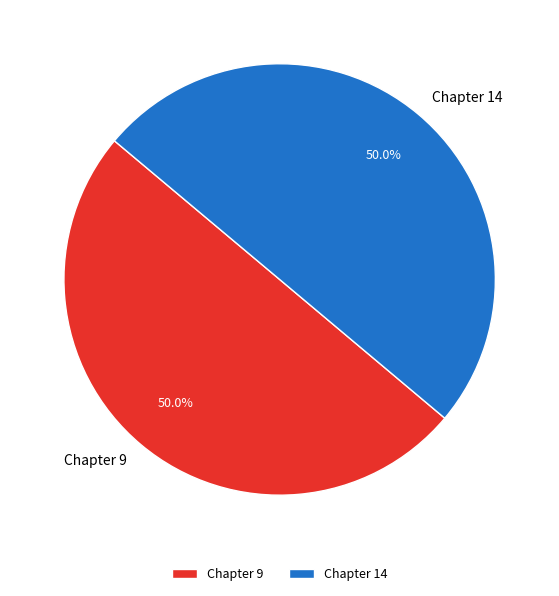

Approximately how many times larger is the value at Chapter 14 compared to Chapter 9?

1.0